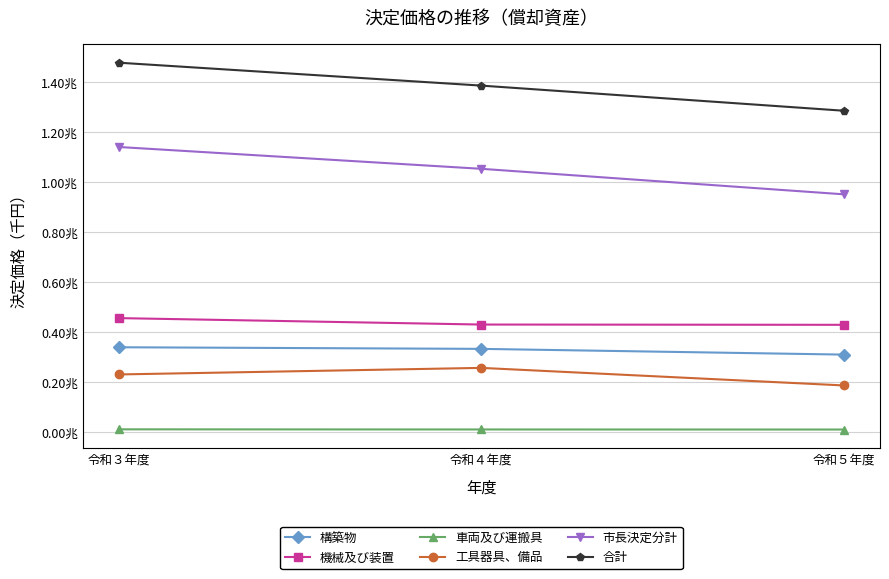

The 合計 series shows 2457646932 at 令和３年度. True or false?

False